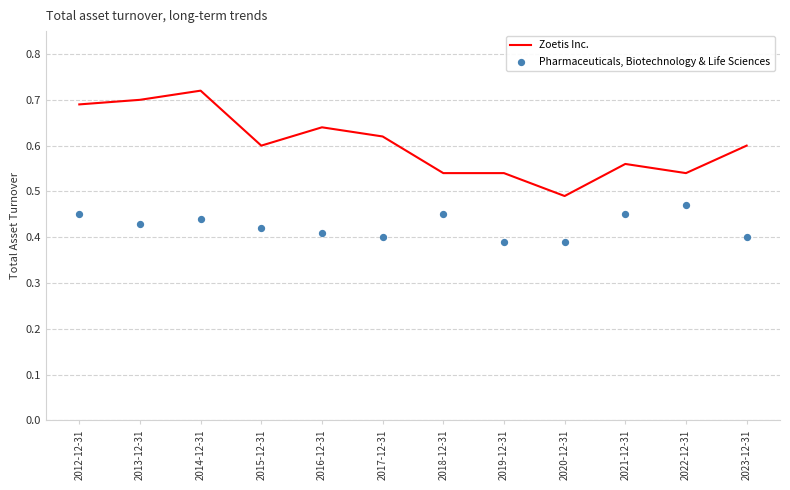

Which series has the widest spread of Y values?

Zoetis Inc.